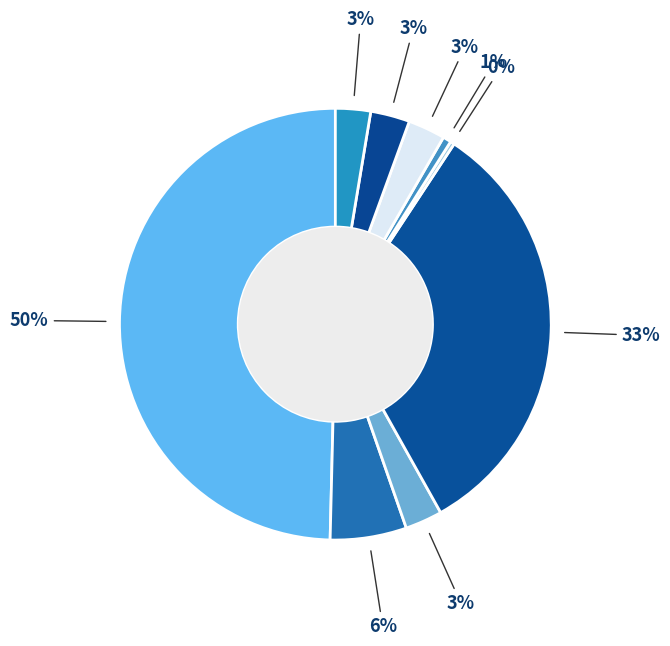

Does any single category account for the majority?

No